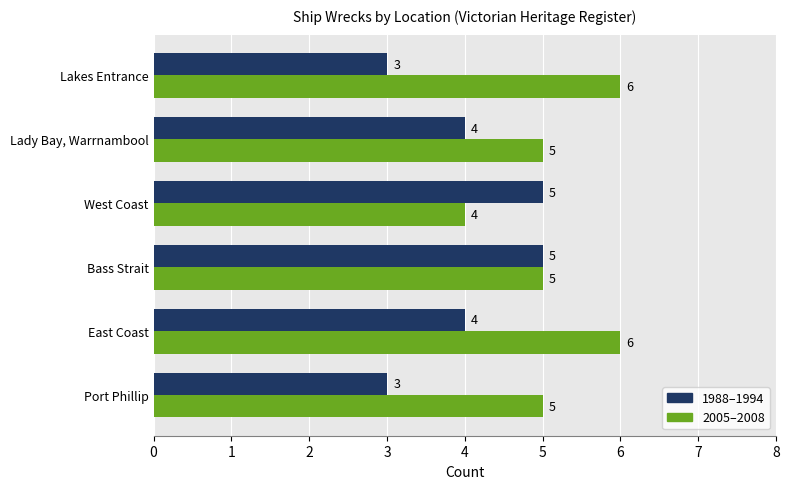

List the series in order of their overall mean, lowest first.

1988–1994, 2005–2008